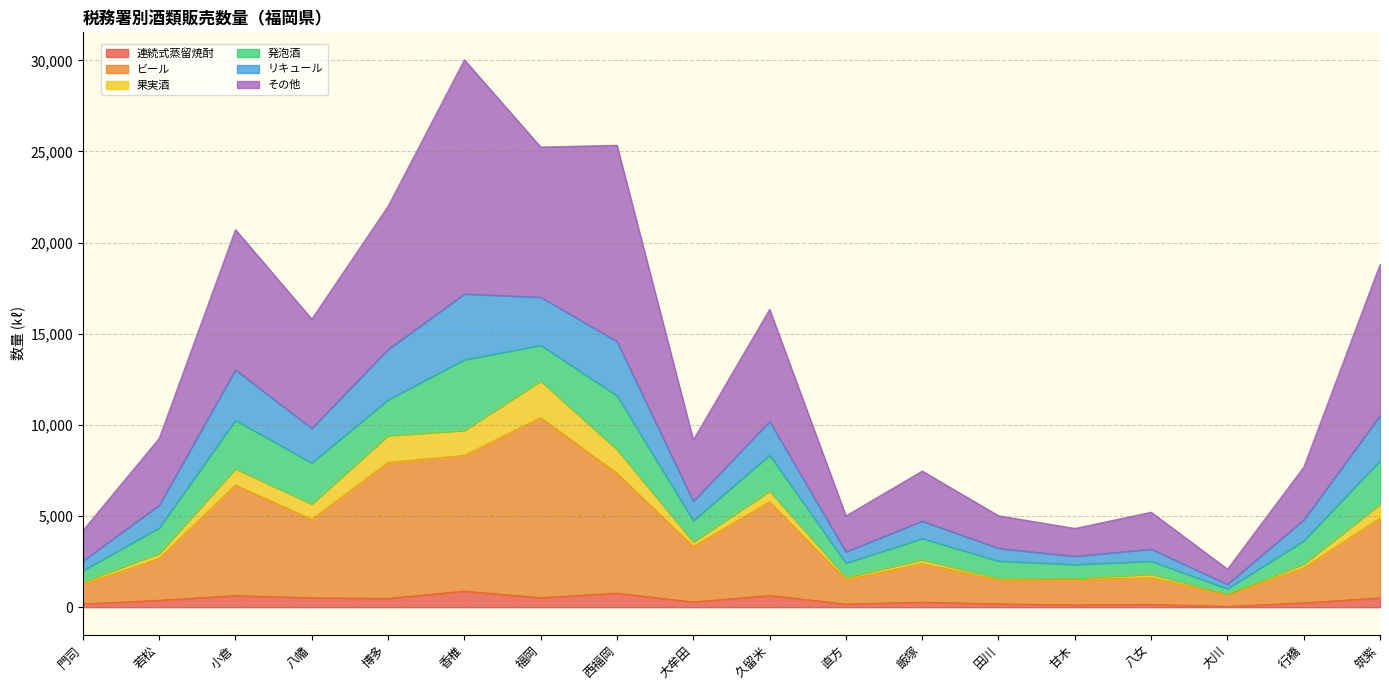

What is the lowest value of the ビール series?

721